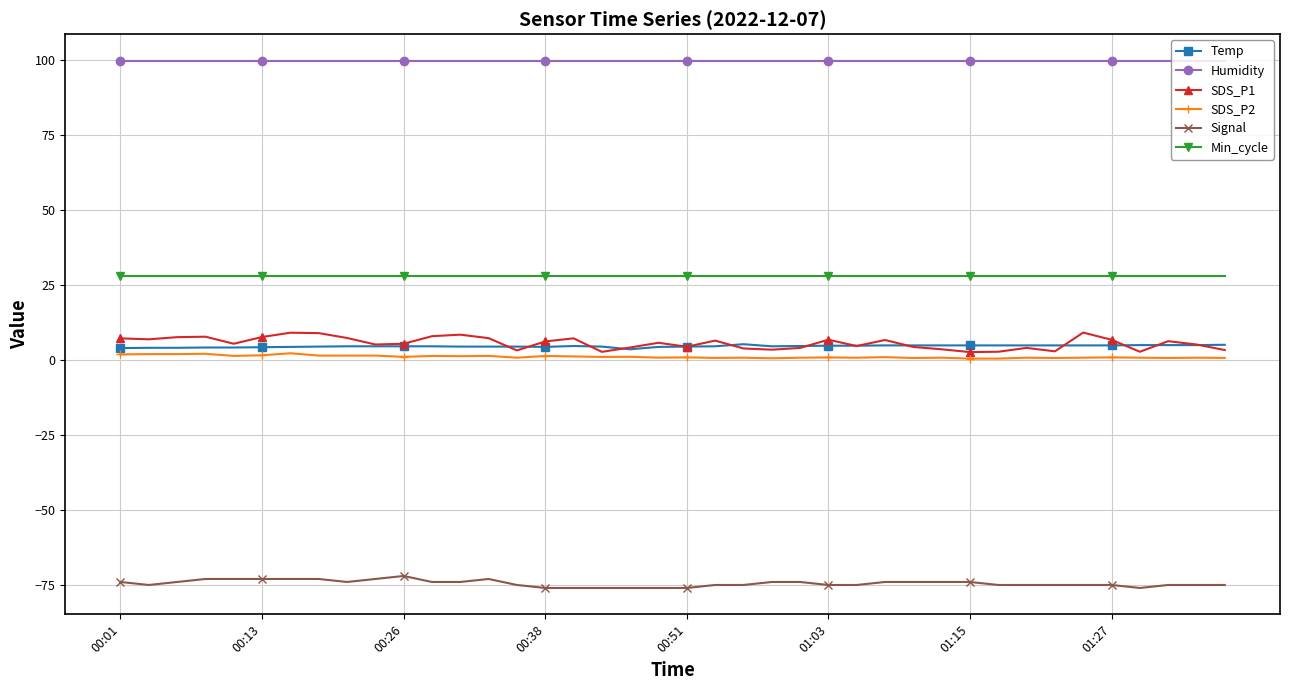

What is the value of the Temp point at the 33rd from the left?

4.9